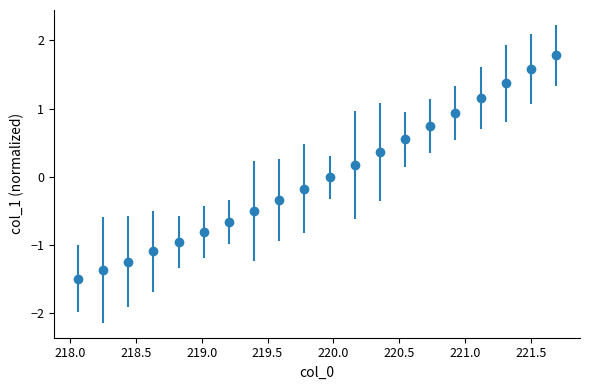

True or false: there are more than 2 points higher than both neighbors.

False